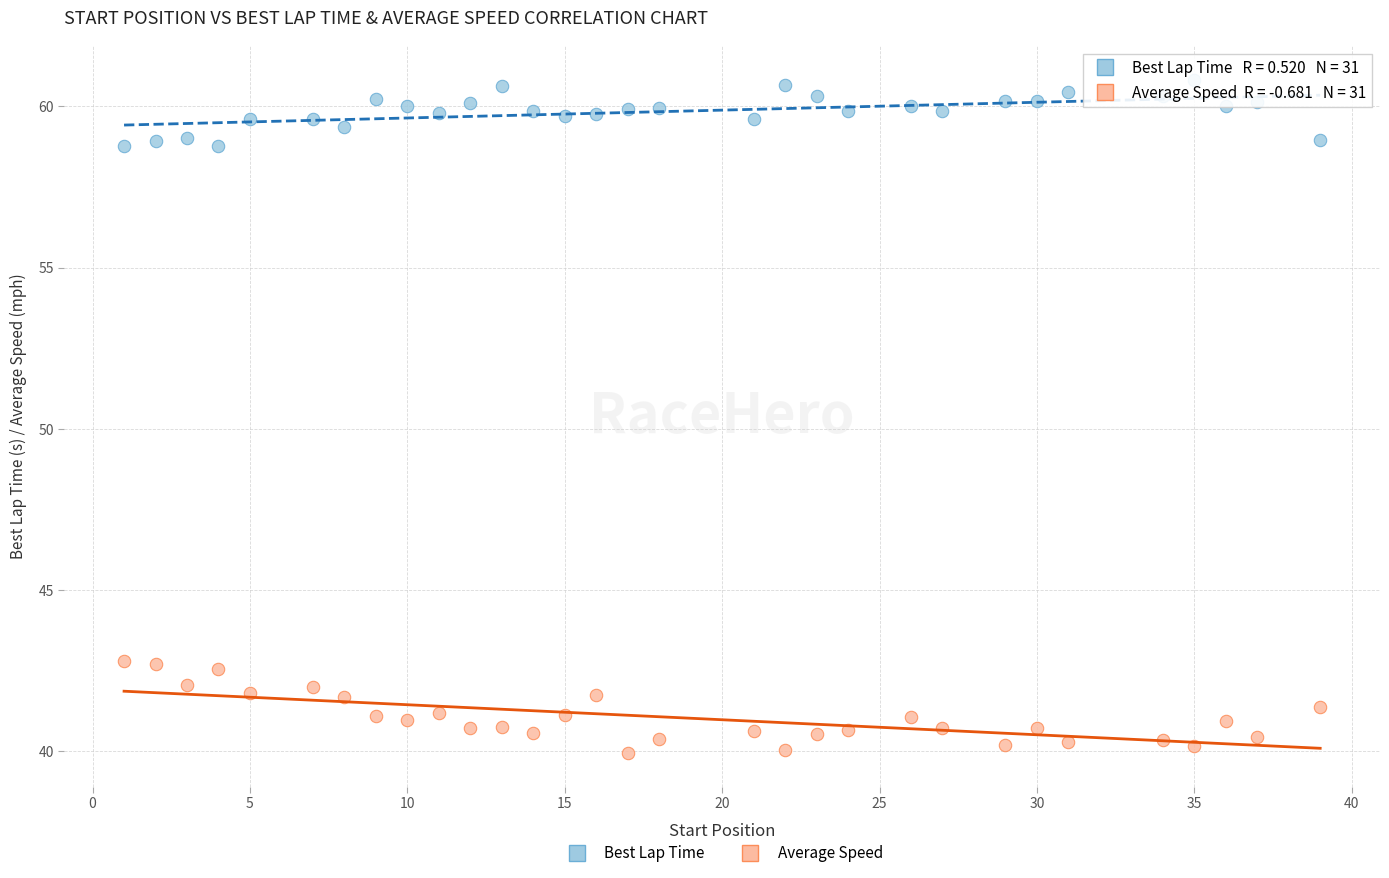

Which series has the largest Y range (max minus min)?

Average Speed